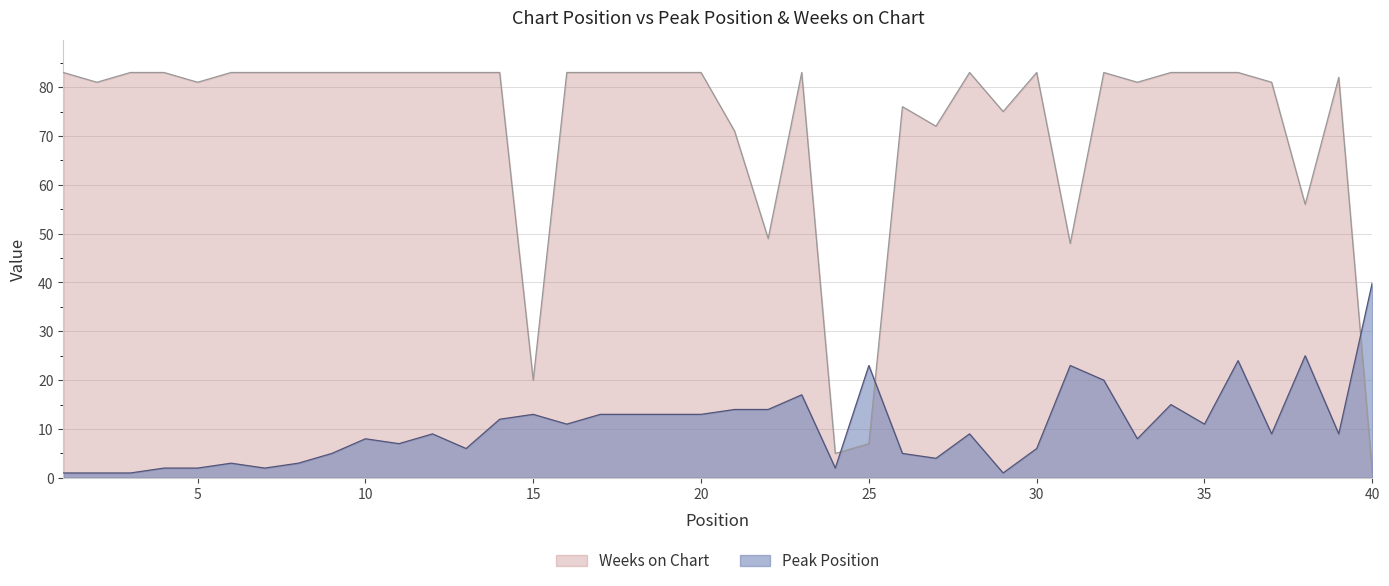

Between 14 and 33, which series saw the biggest shift?

Peak Position